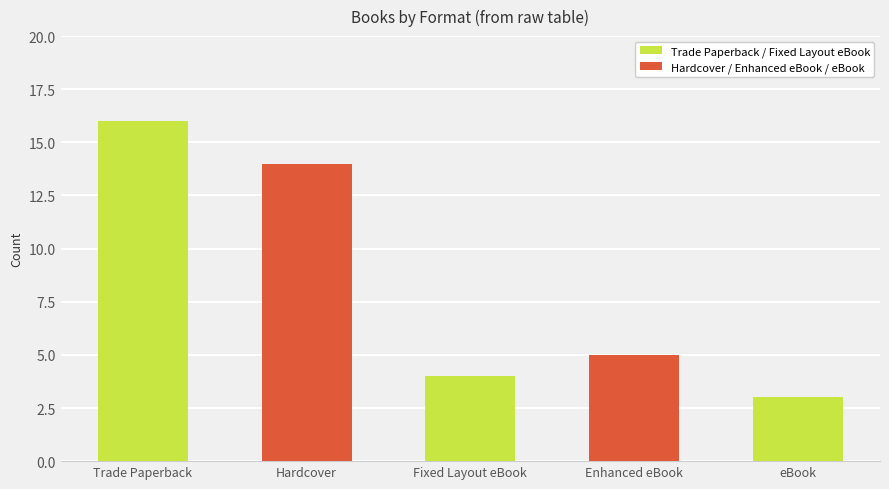

What is the change in value from Trade Paperback to eBook?

-13